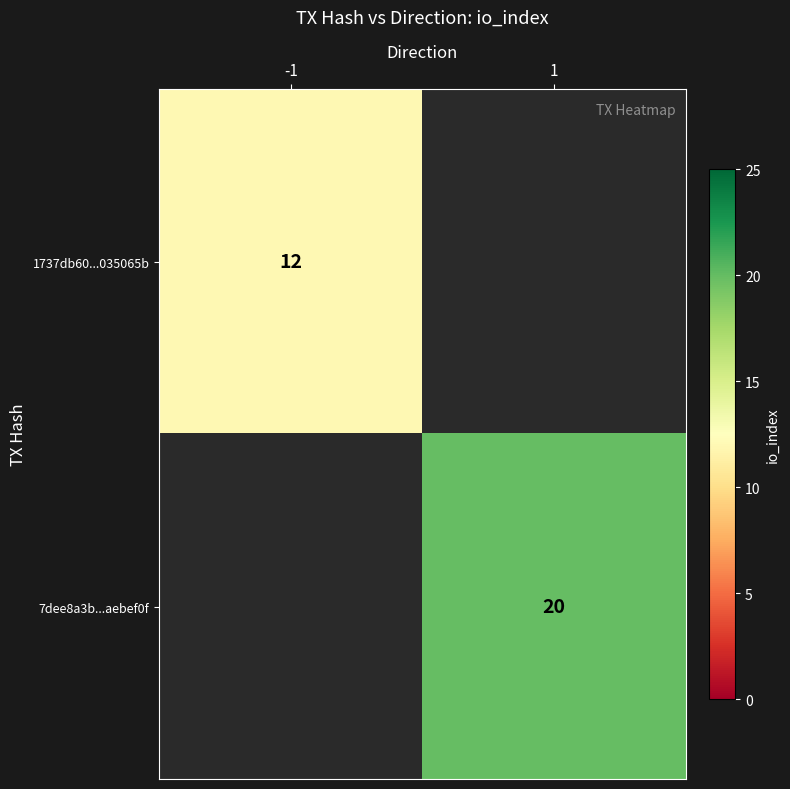

True or false: 7dee8a3b...aebef0f has a value of 20 at 1.

True